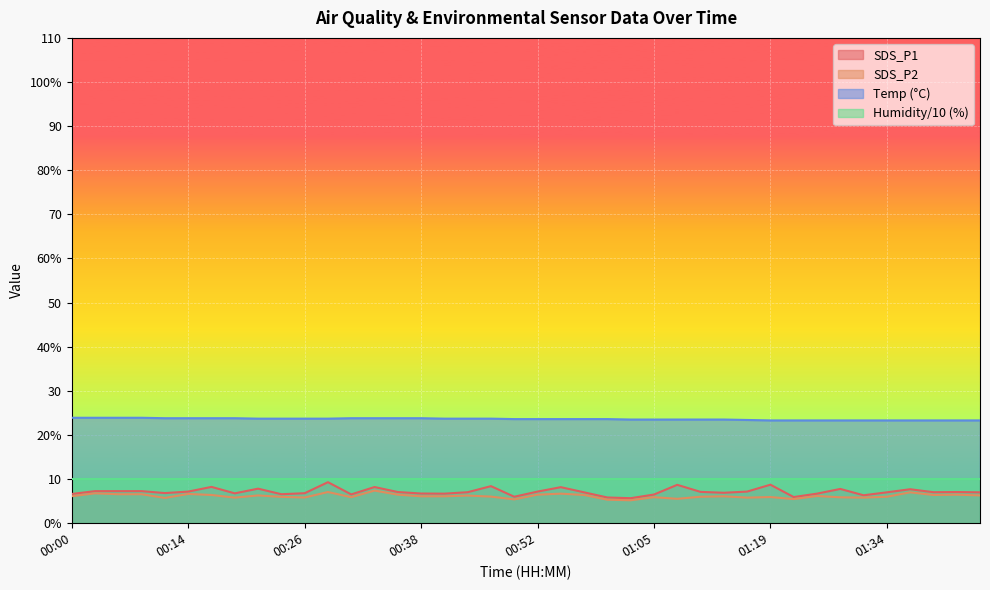

What are all the series names shown in the legend?

SDS_P1, SDS_P2, Temp (°C), Humidity/10 (%)